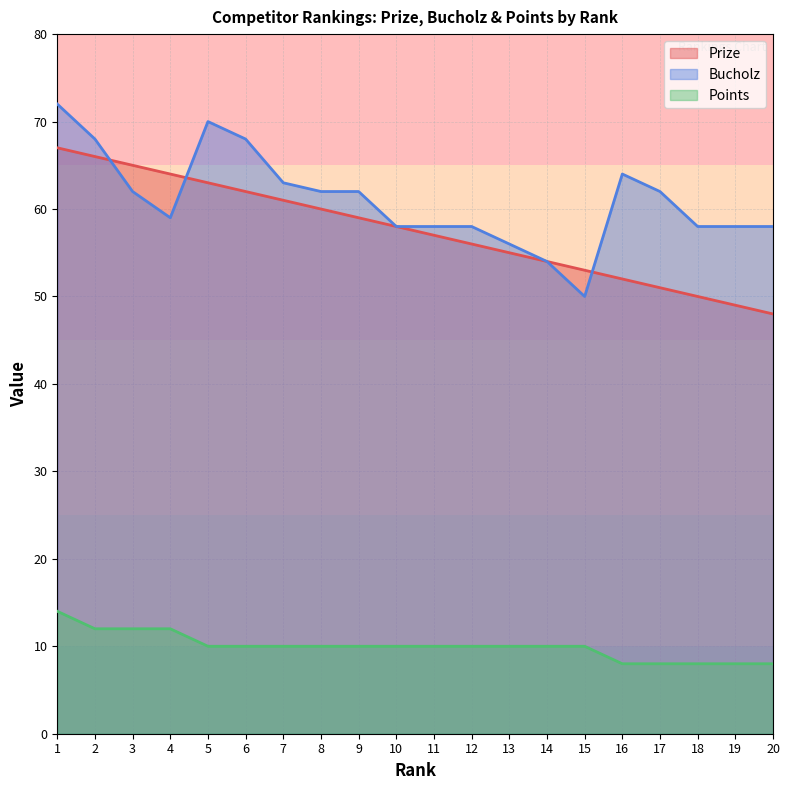

Which series has the largest total across all categories?

Bucholz